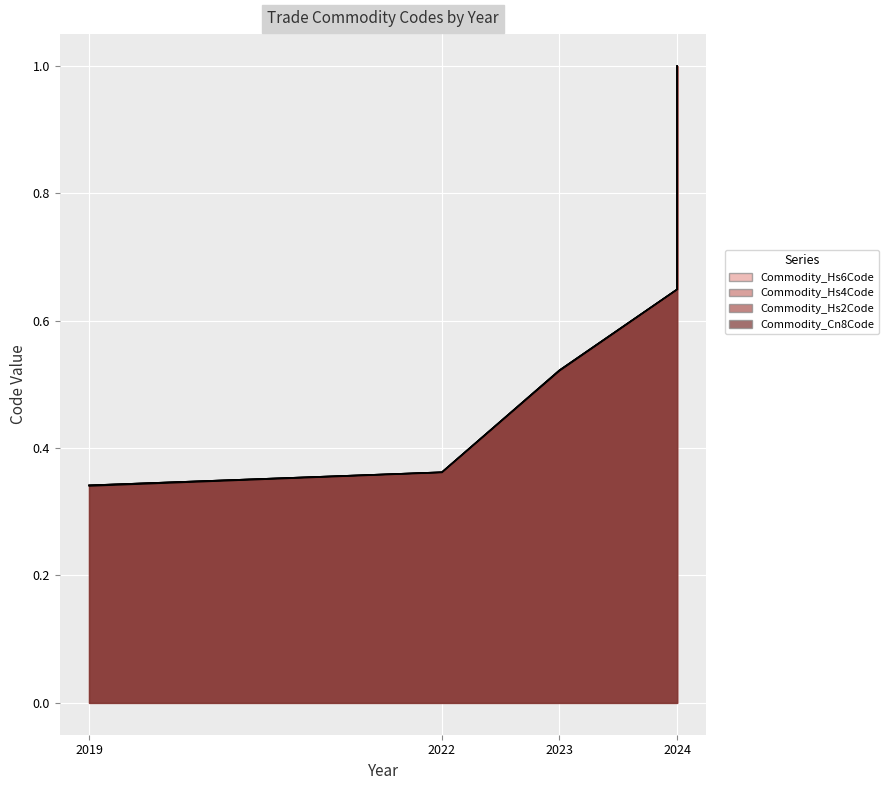

Is it true that Commodity_Cn8Code equals 0.7 at 2023?

False